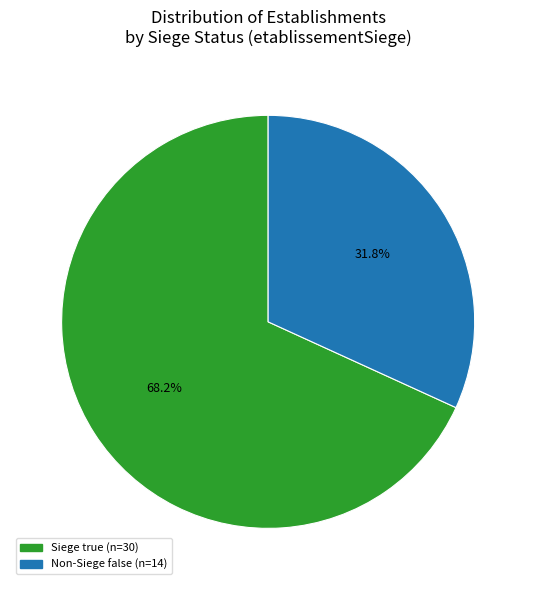

Is there any slice that represents more than half of the pie?

Yes